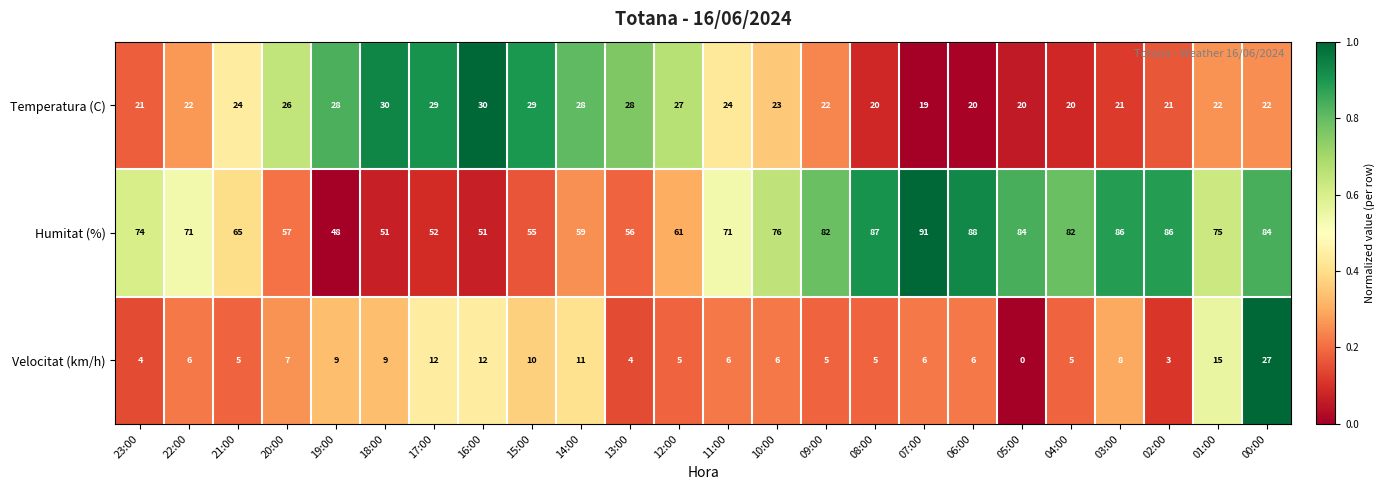

At 14:00, list the series in order from largest to smallest.

Humitat (%), Temperatura (C), Velocitat (km/h)